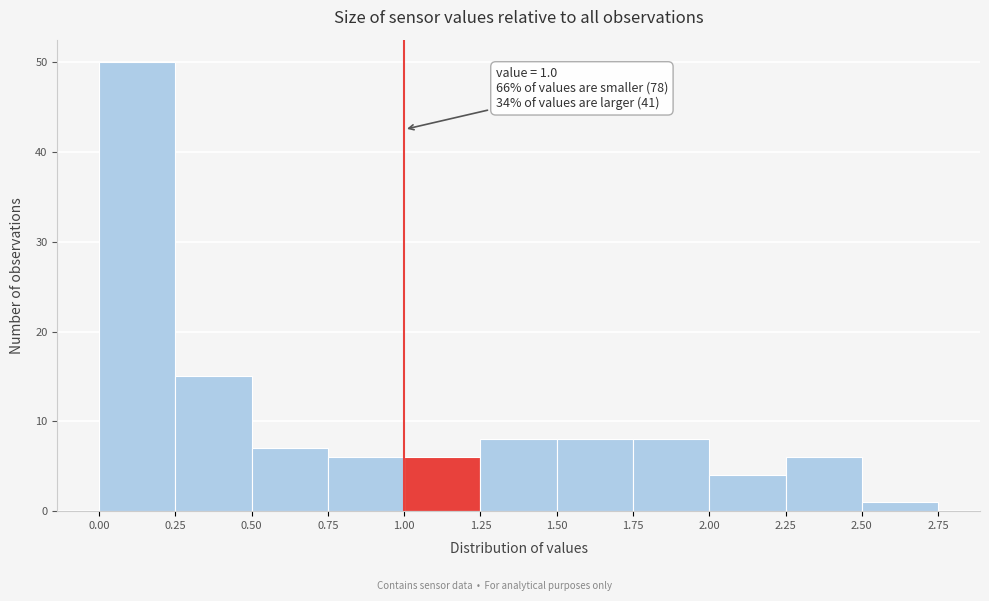

Which range on the x-axis has the tallest bar?

0.00 to 0.25